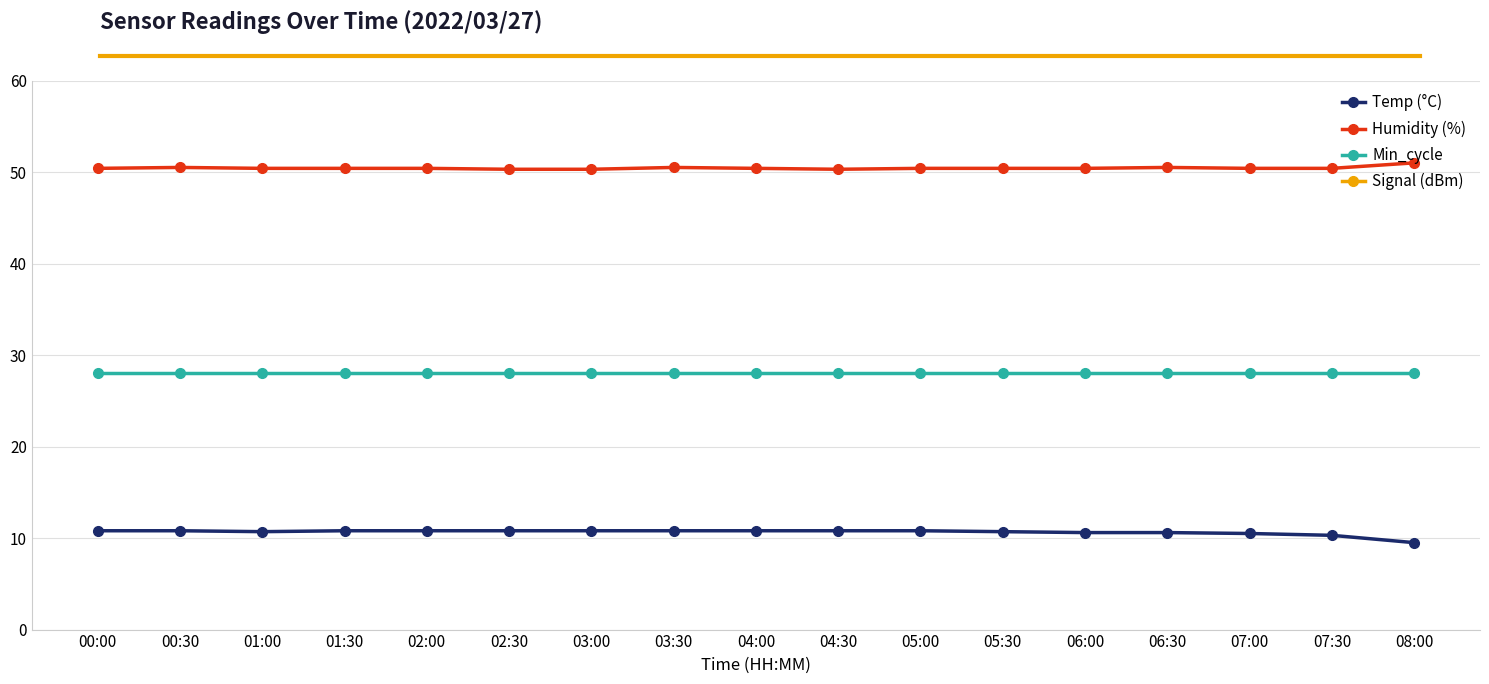

Which series has the largest total across all categories?

Humidity (%)